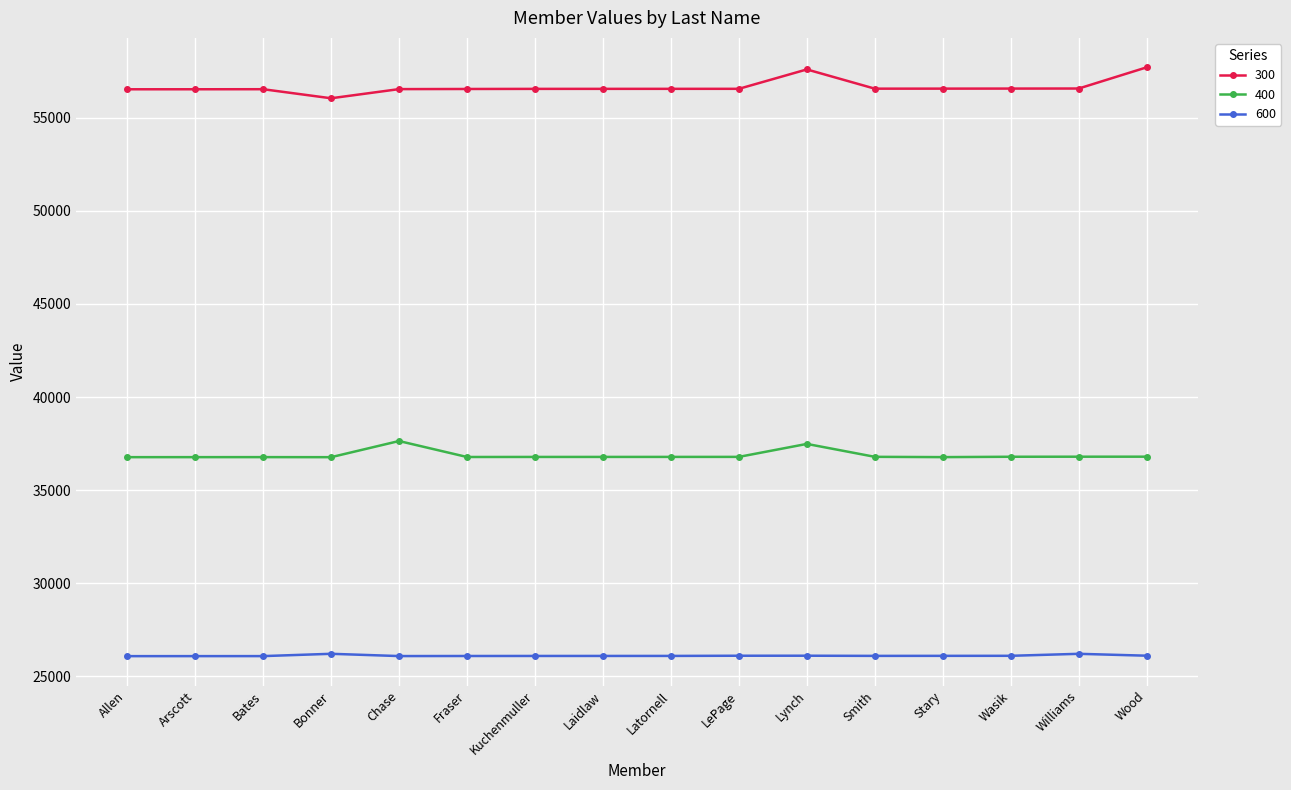

What is the difference between the 600 values at Fraser and Kuchenmuller?

2